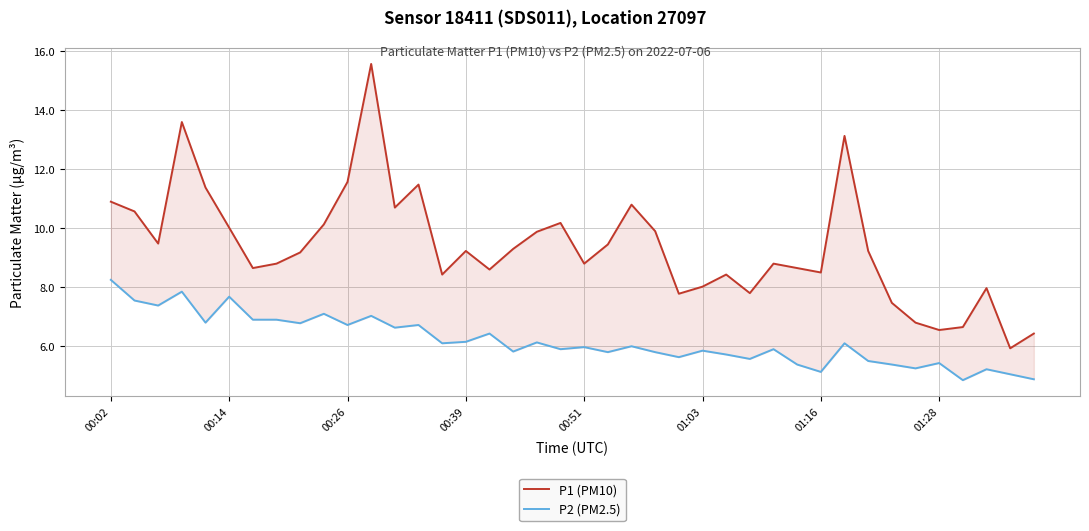

True or false: P1 (PM10) and P2 (PM2.5) cross at least once.

False